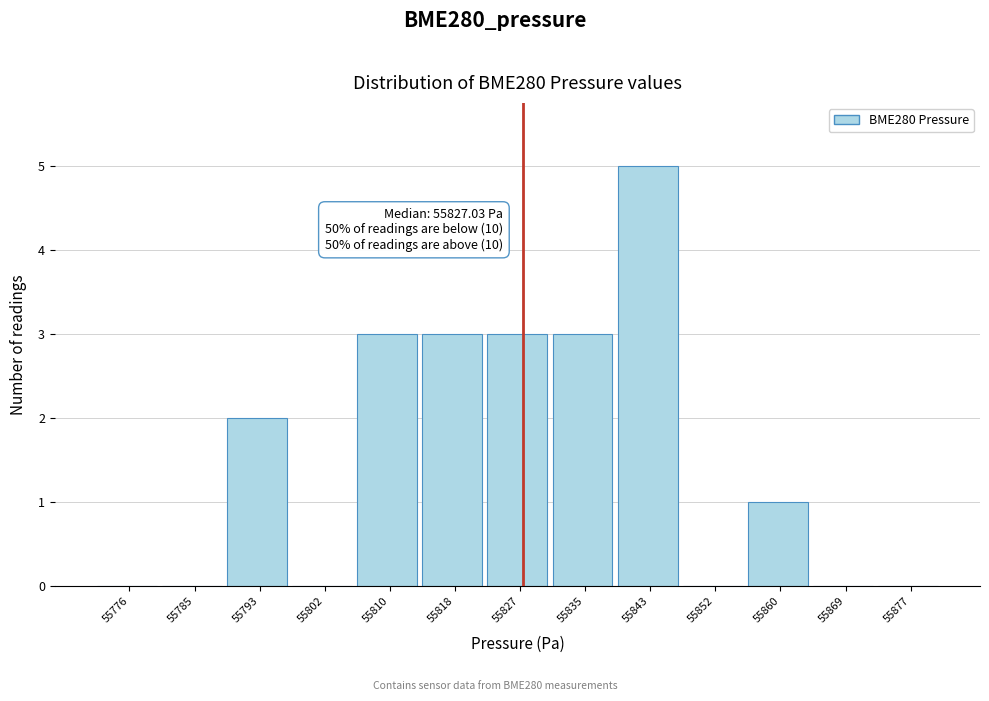

Which range on the x-axis has the tallest bar?

55839 to 55848